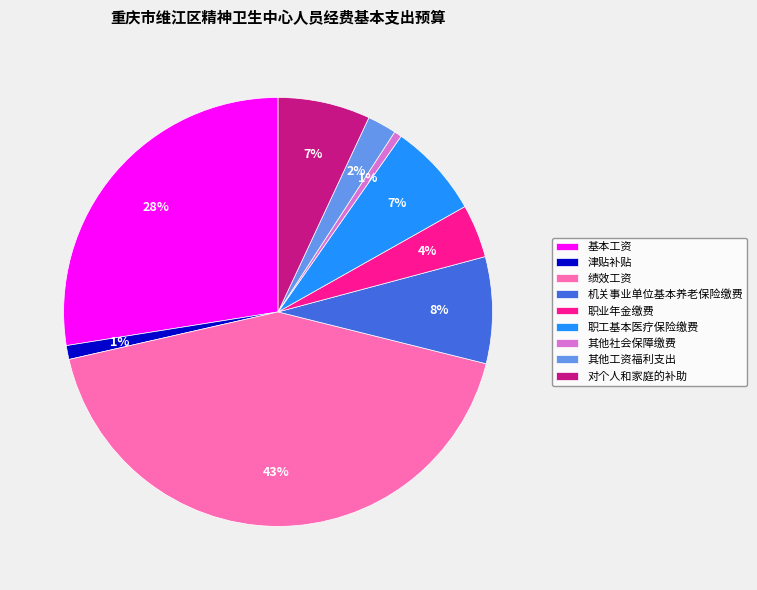

Between 职业年金缴费 and 机关事业单位基本养老保险缴费, which is larger?

机关事业单位基本养老保险缴费